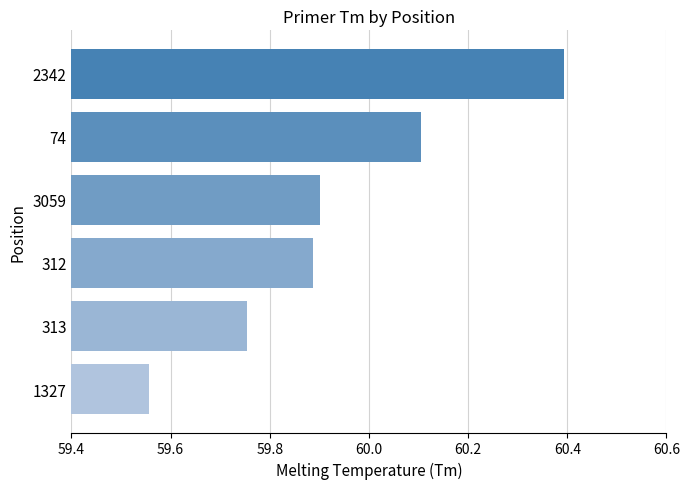

Count the values in the range 59 to 60.

4